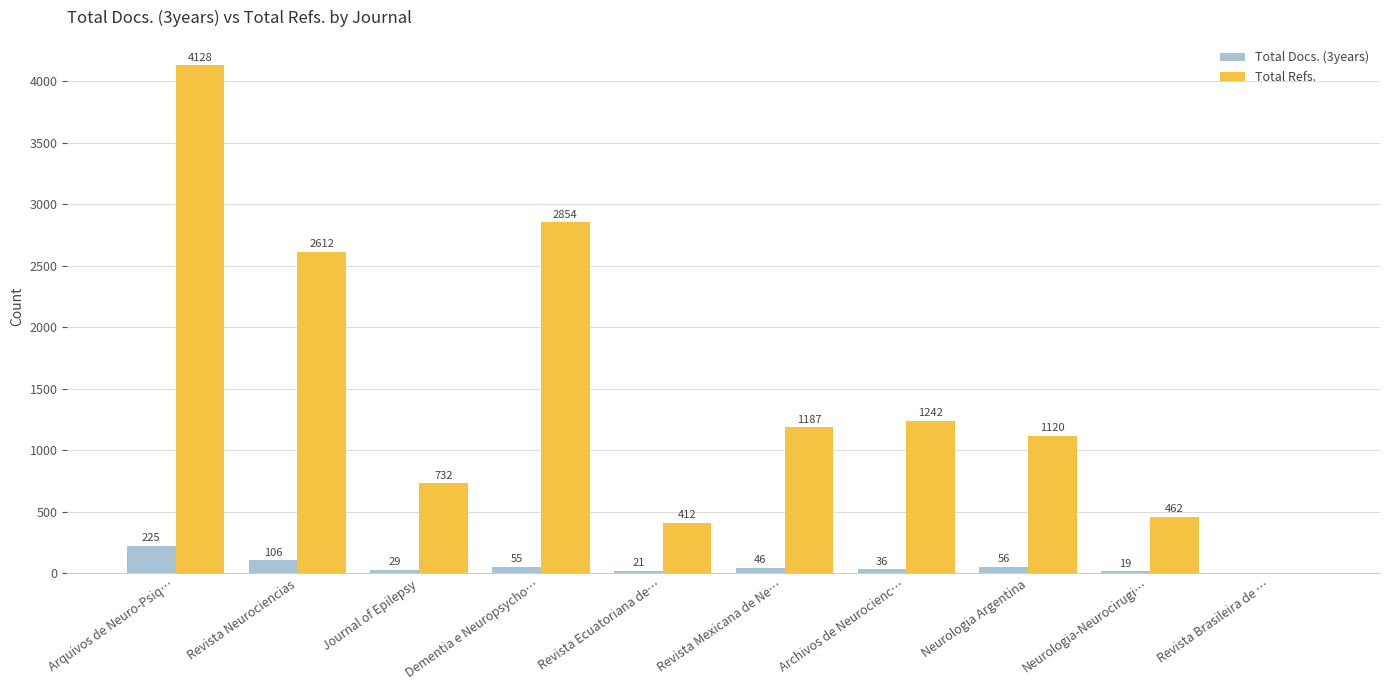

Reading left to right, what are all the values shown in this chart?

Total Docs. (3years): 225	106	29	55	21	46	36	56	19	0
Total Refs.: 4128	2612	732	2854	412	1187	1242	1120	462	0